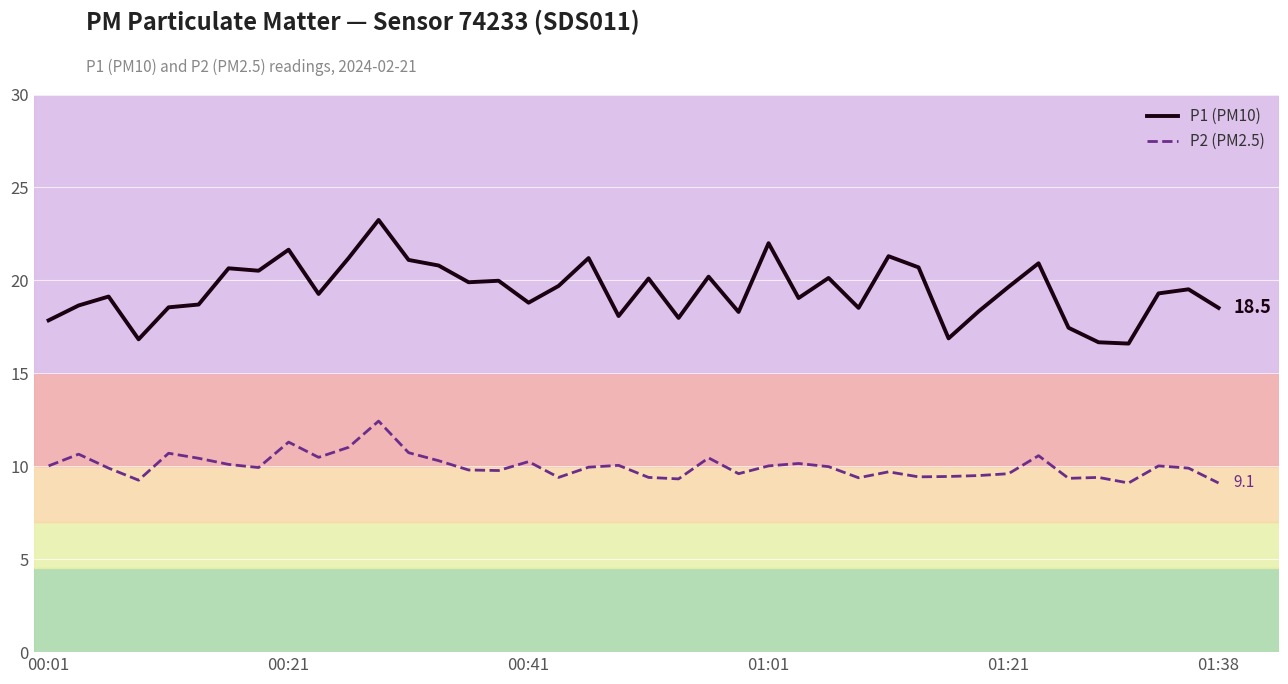

At how many categories does at least one series exceed 10?

40